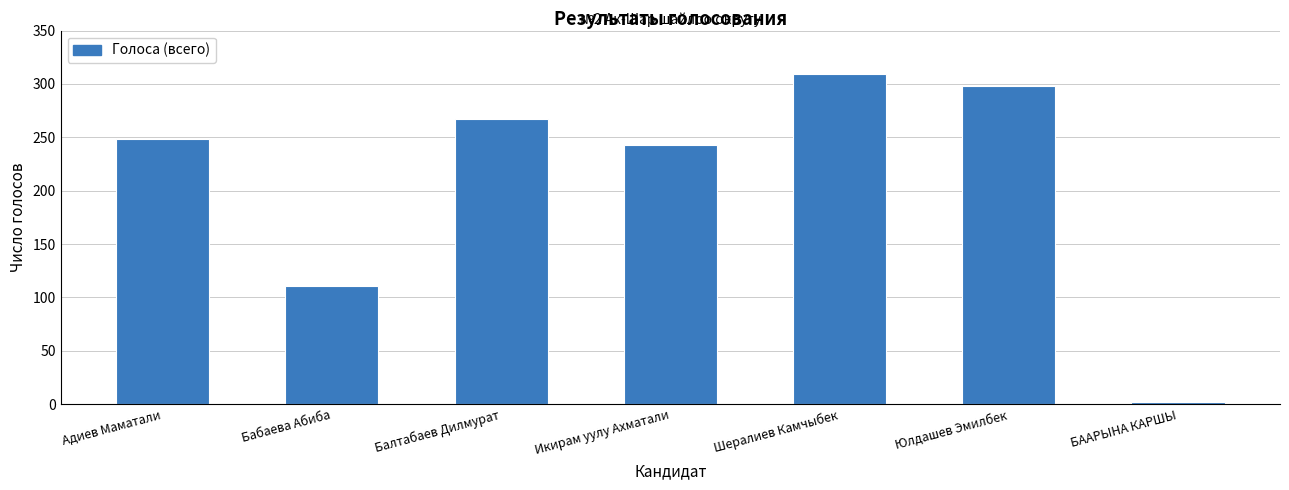

Rank the categories by value from highest to lowest.

Шералиев Камчыбек, Юлдашев Эмилбек, Балтабаев Дилмурат, Адиев Маматали, Икирам уулу Ахматали, Бабаева Абиба, БААРЫНА КАРШЫ